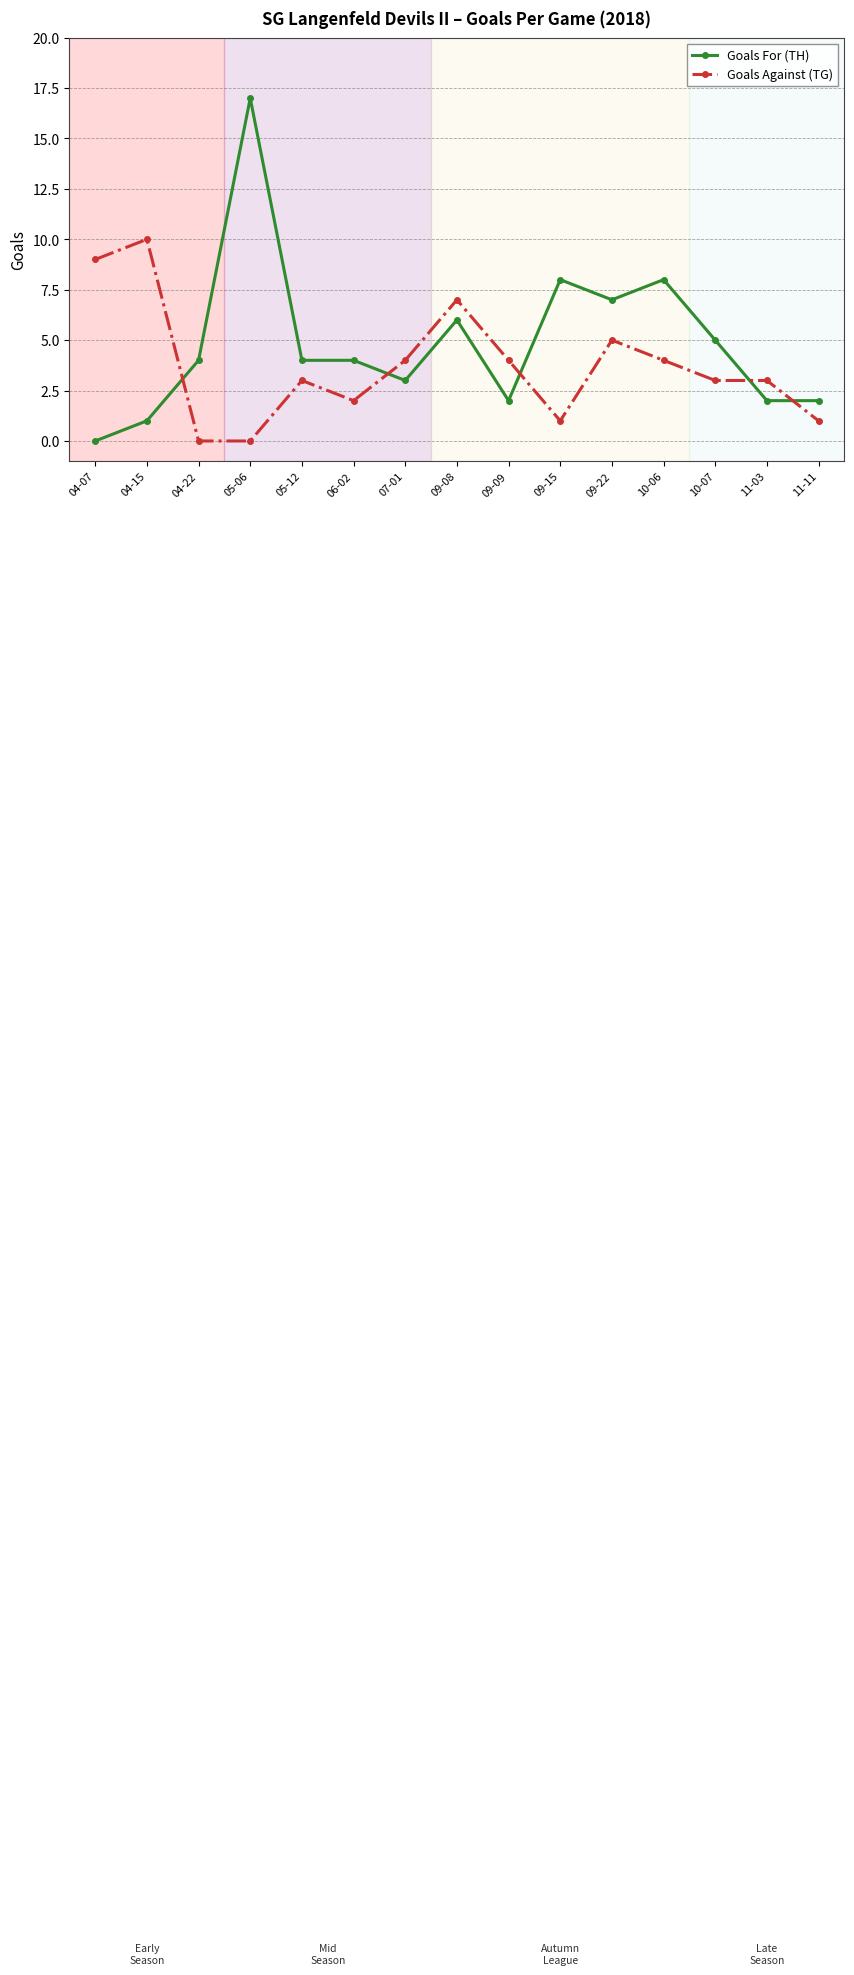

At which label does Goals Against (TG) first exceed 3?

04-07